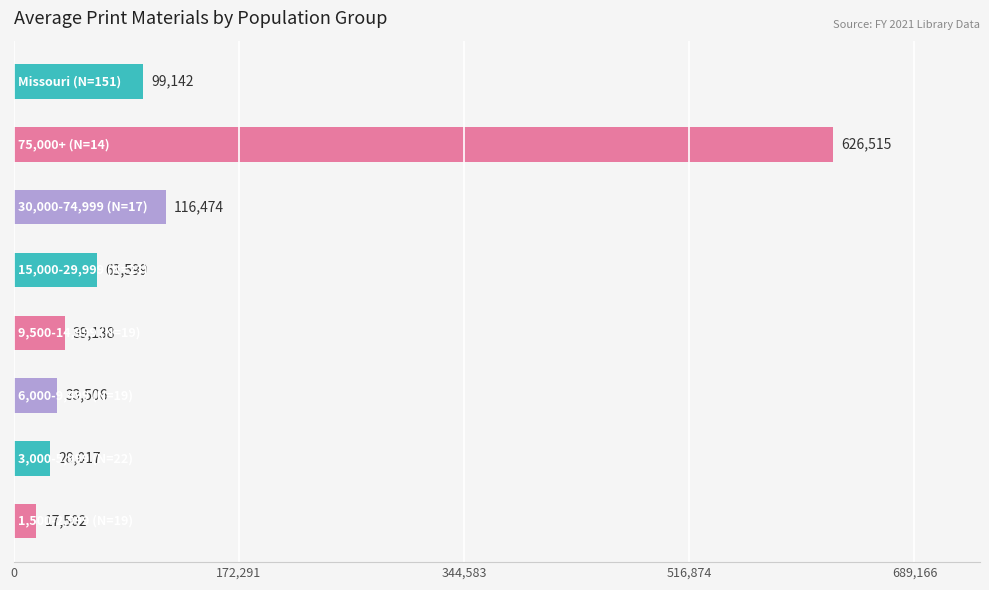

What is the difference between the maximum and second lowest values?

598498.0